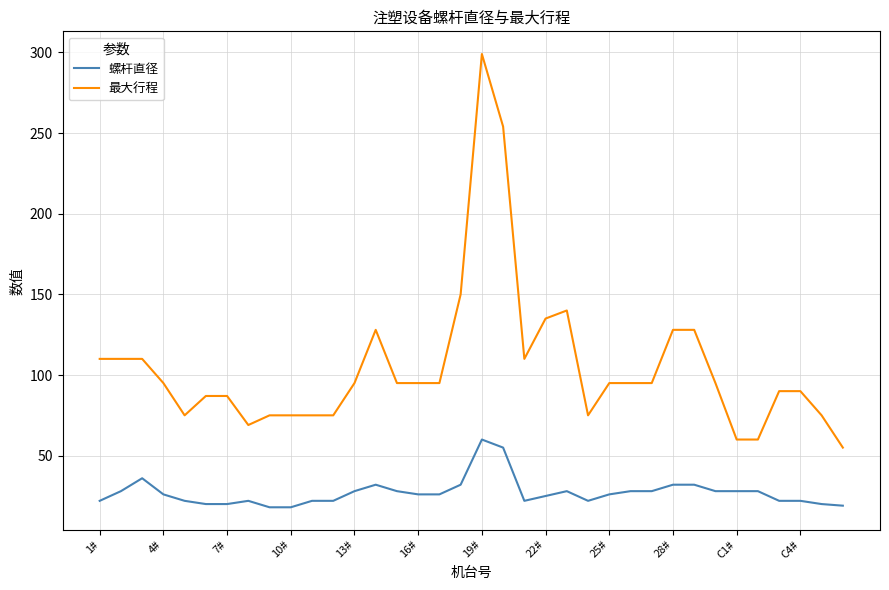

List the series in order of their peak value, highest first.

最大行程, 螺杆直径